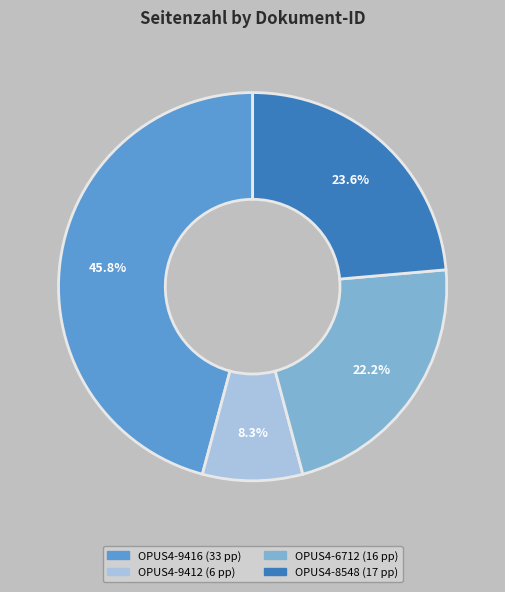

Combined, do OPUS4-6712 and OPUS4-9412 account for over 50%?

No